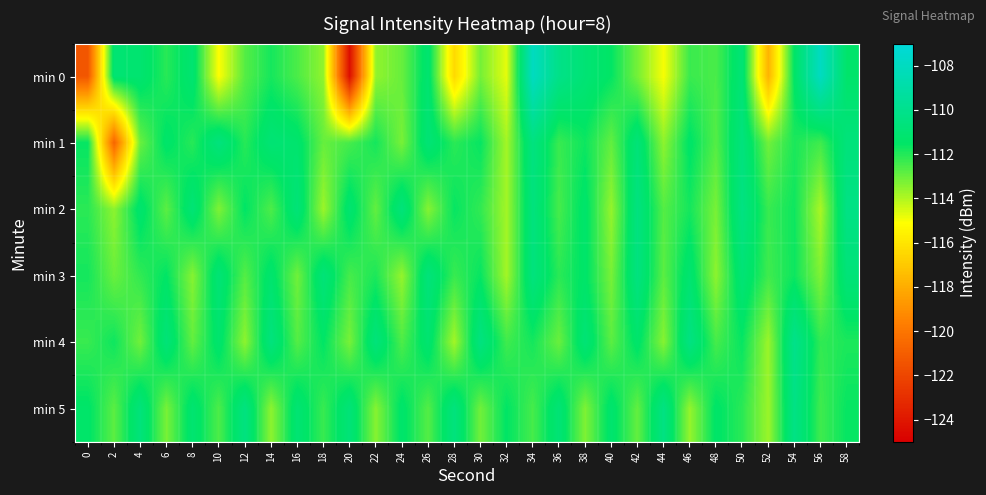

Which series has the largest total across all categories?

min 5